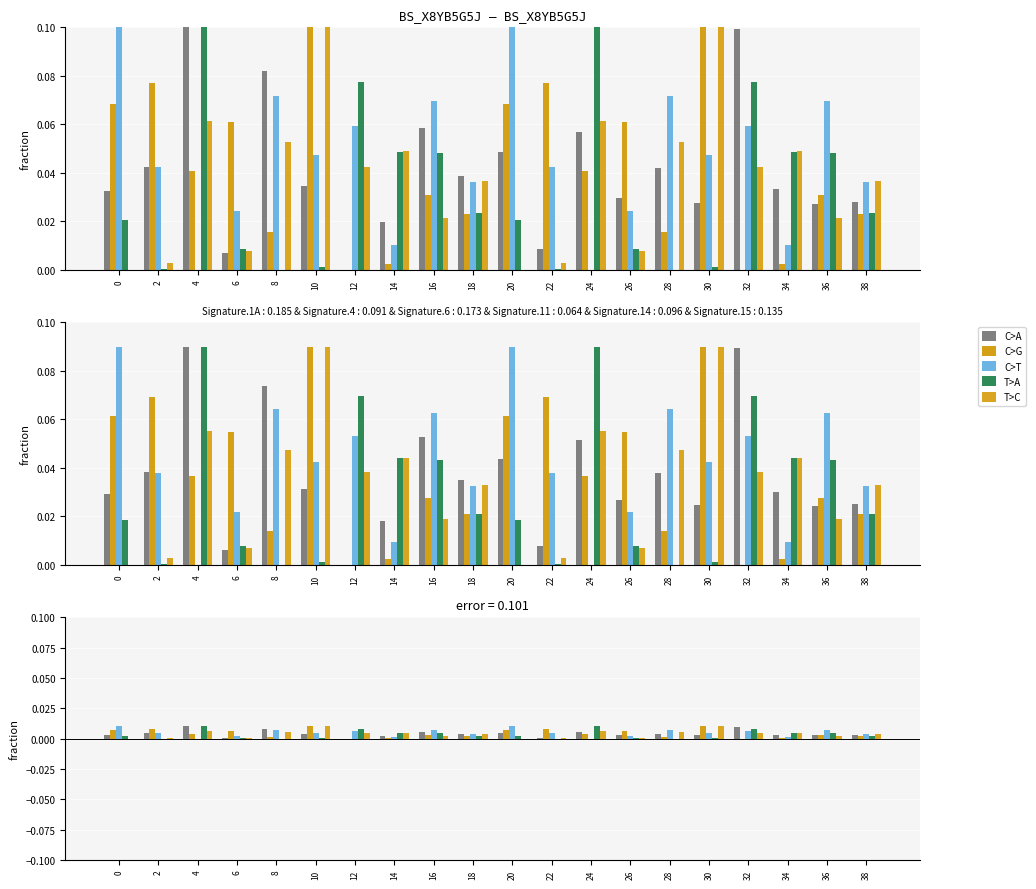

How many series are shown in this chart?

5